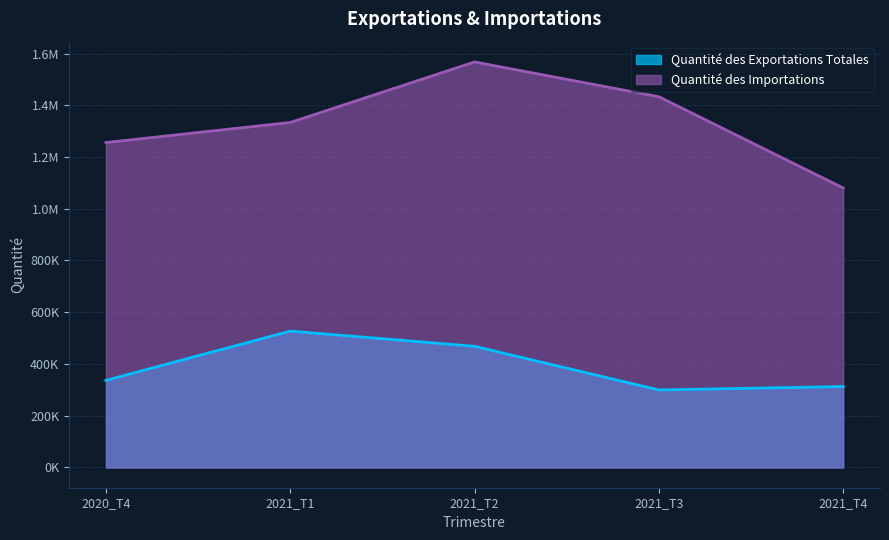

How many values in the Quantité des Importations series exceed 1333601?

3